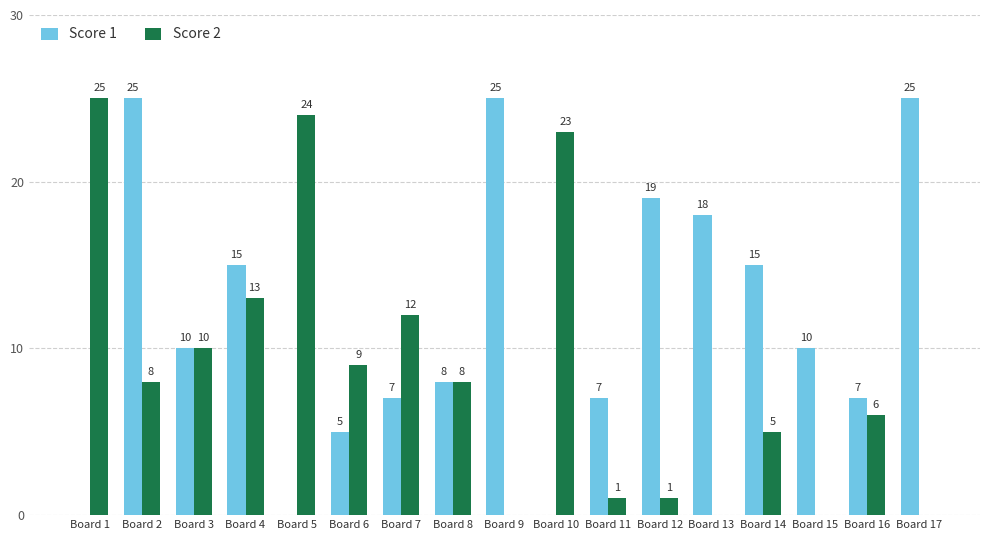

The Score 1 series shows 12 at Board 11. True or false?

False